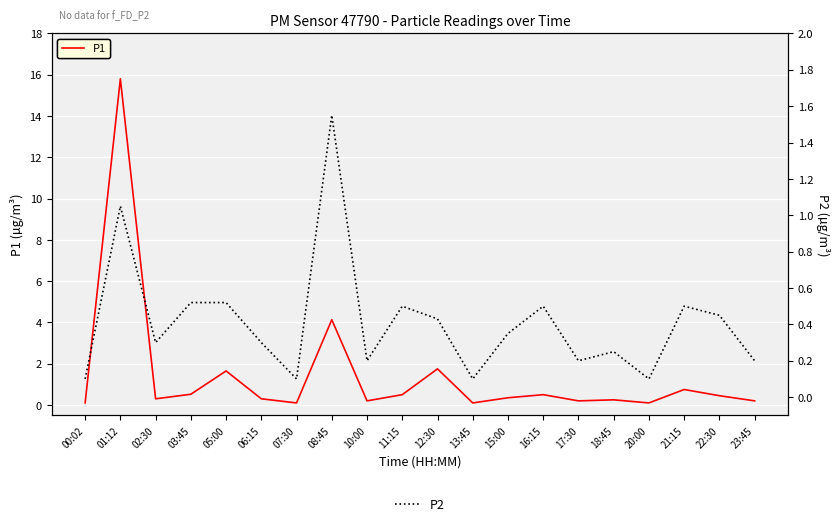

Between 21:15 and 02:30, which is larger?

21:15